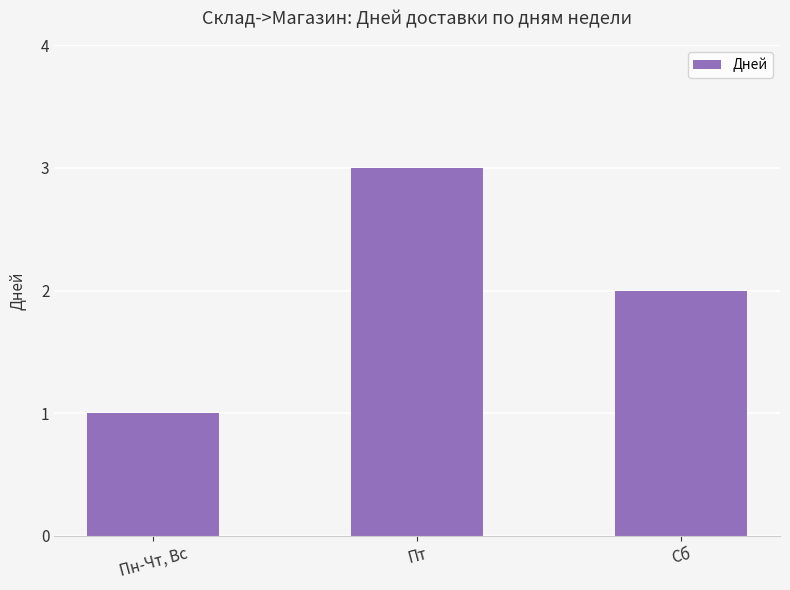

What is the average value?

2